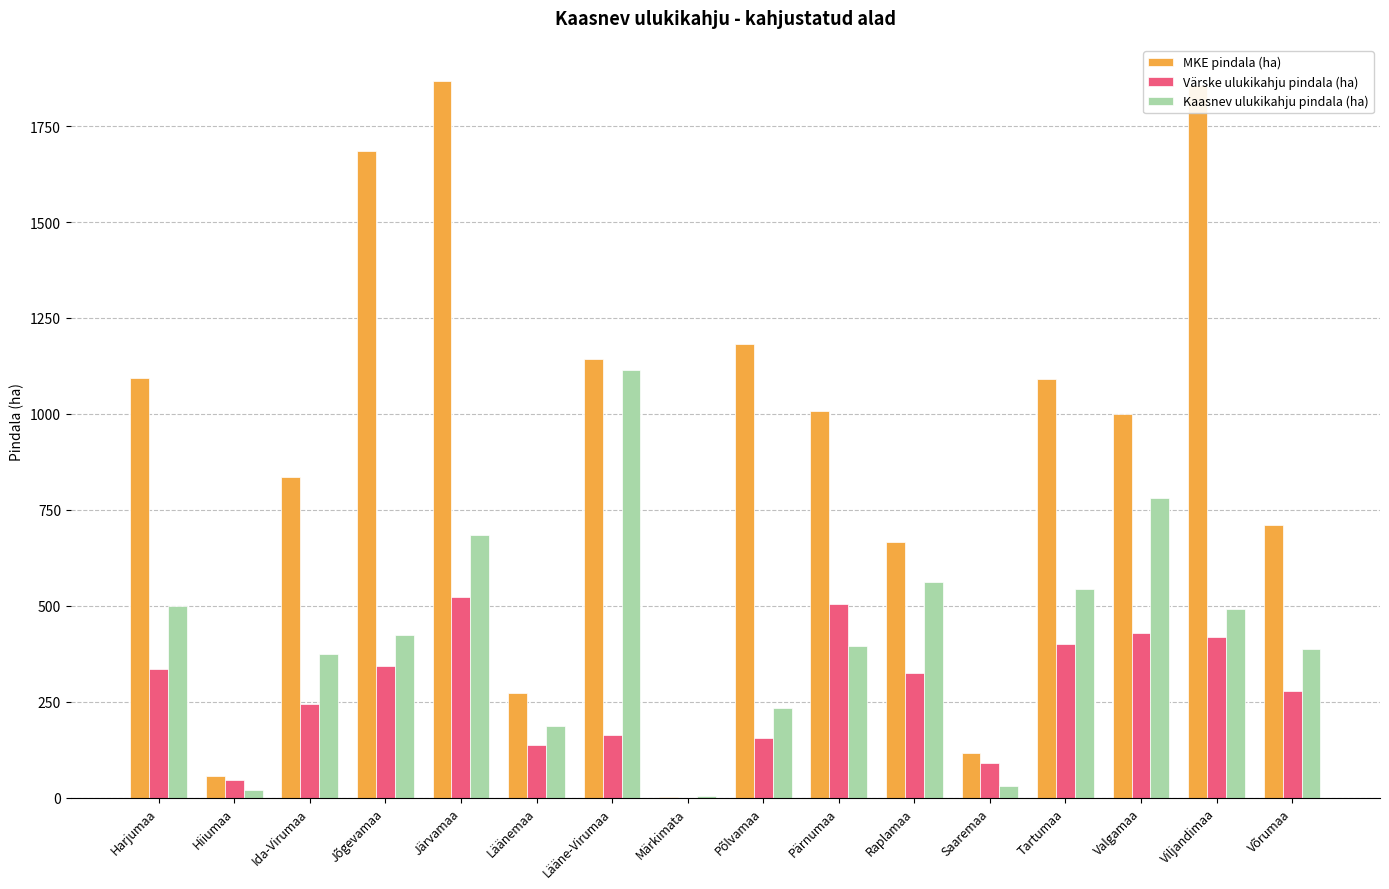

Between Läänemaa and Valgamaa, which series saw the biggest shift?

MKE pindala (ha)